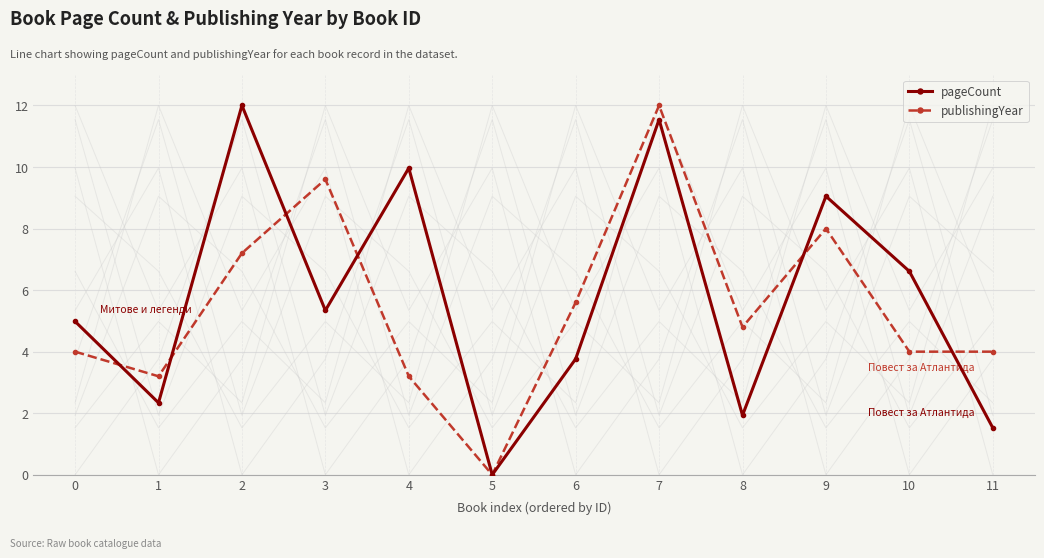

The publishingYear series shows 5.0 at 4. True or false?

False